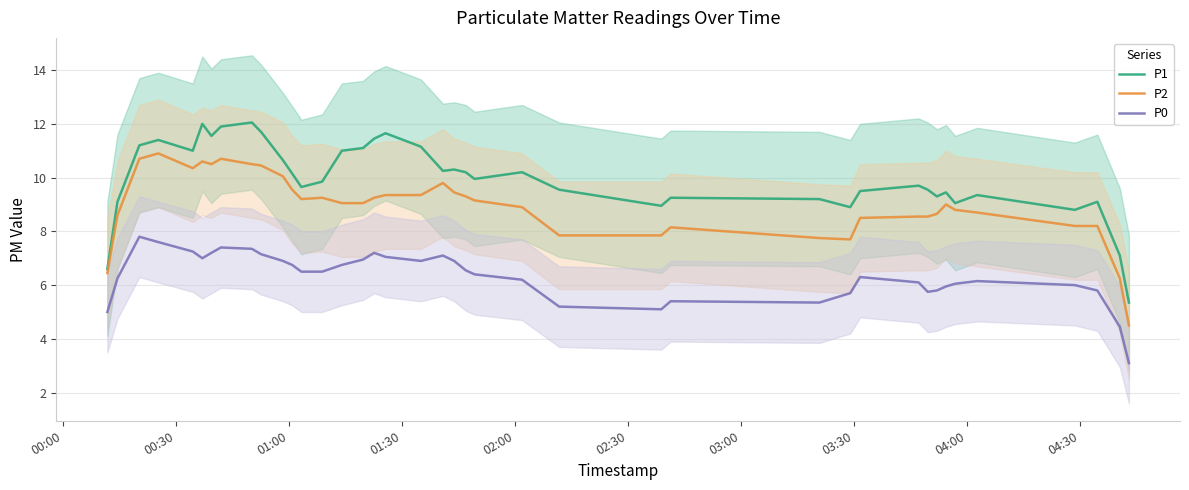

True or false: P0 and P1 intersect in this chart.

False